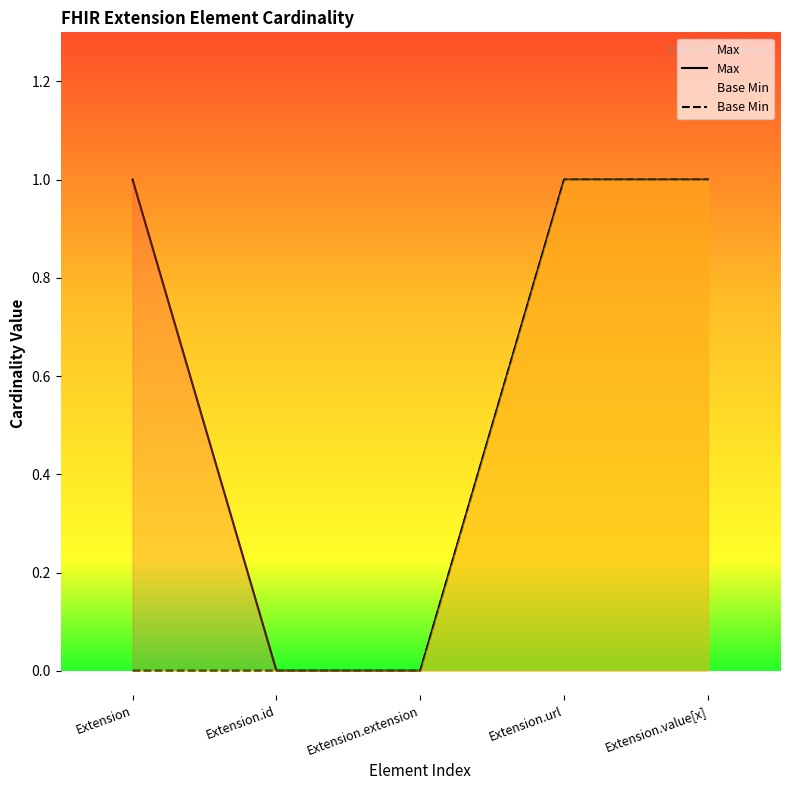

Is it true that Max equals 0 at Extension.url?

False